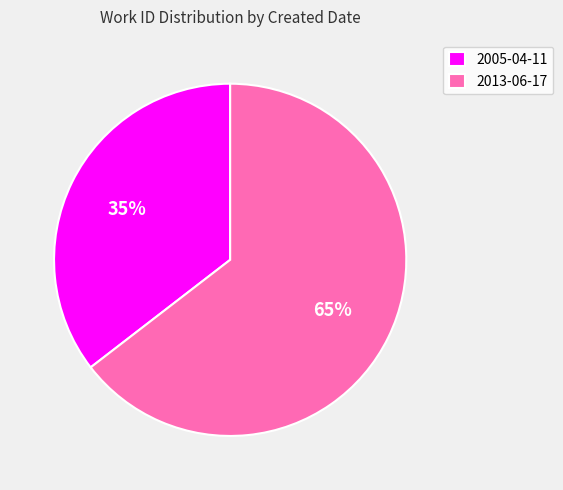

How many slices are in this pie chart?

2